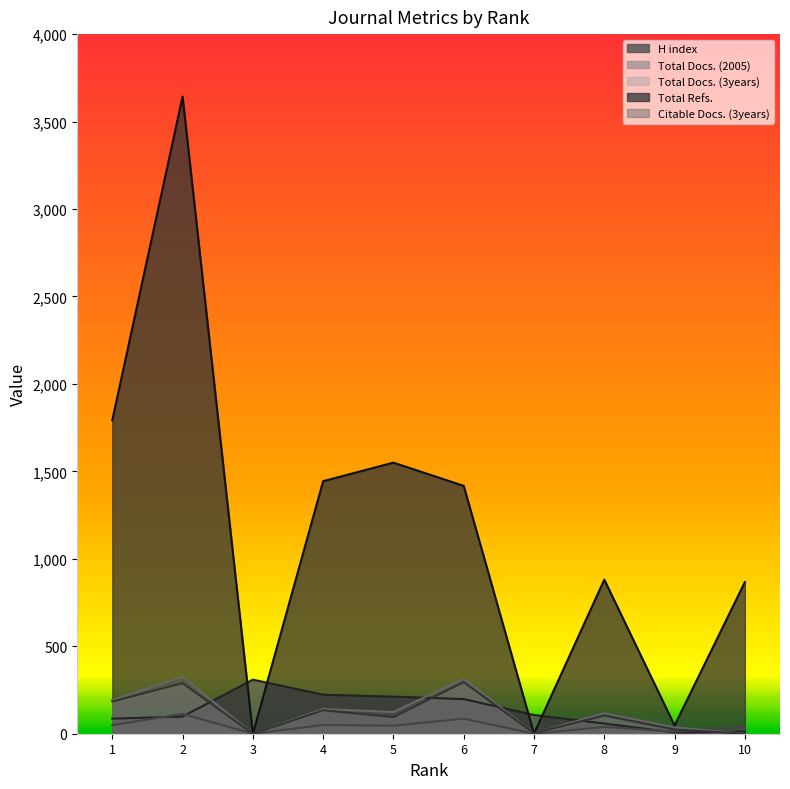

Reading left to right, what are all the values shown in this chart?

H index: 86	98	309	223	212	198	107	58	7	11
Total Docs. (2005): 49	113	0	50	46	86	0	39	12	41
Total Docs. (3years): 192	325	0	141	124	314	3	117	36	0
Total Refs.: 1793	3643	0	1444	1550	1417	0	881	47	867
Citable Docs. (3years): 184	289	0	134	95	295	3	104	24	0